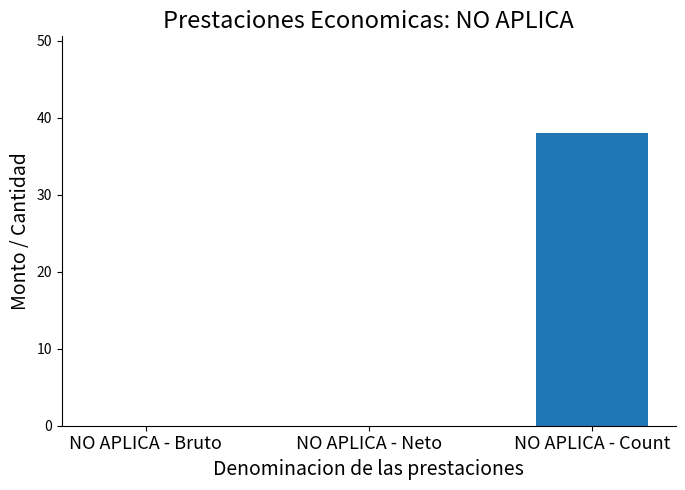

Reading right to left, list all the values displayed in this chart.

NO APLICA - Count=38	NO APLICA - Neto=0	NO APLICA - Bruto=0